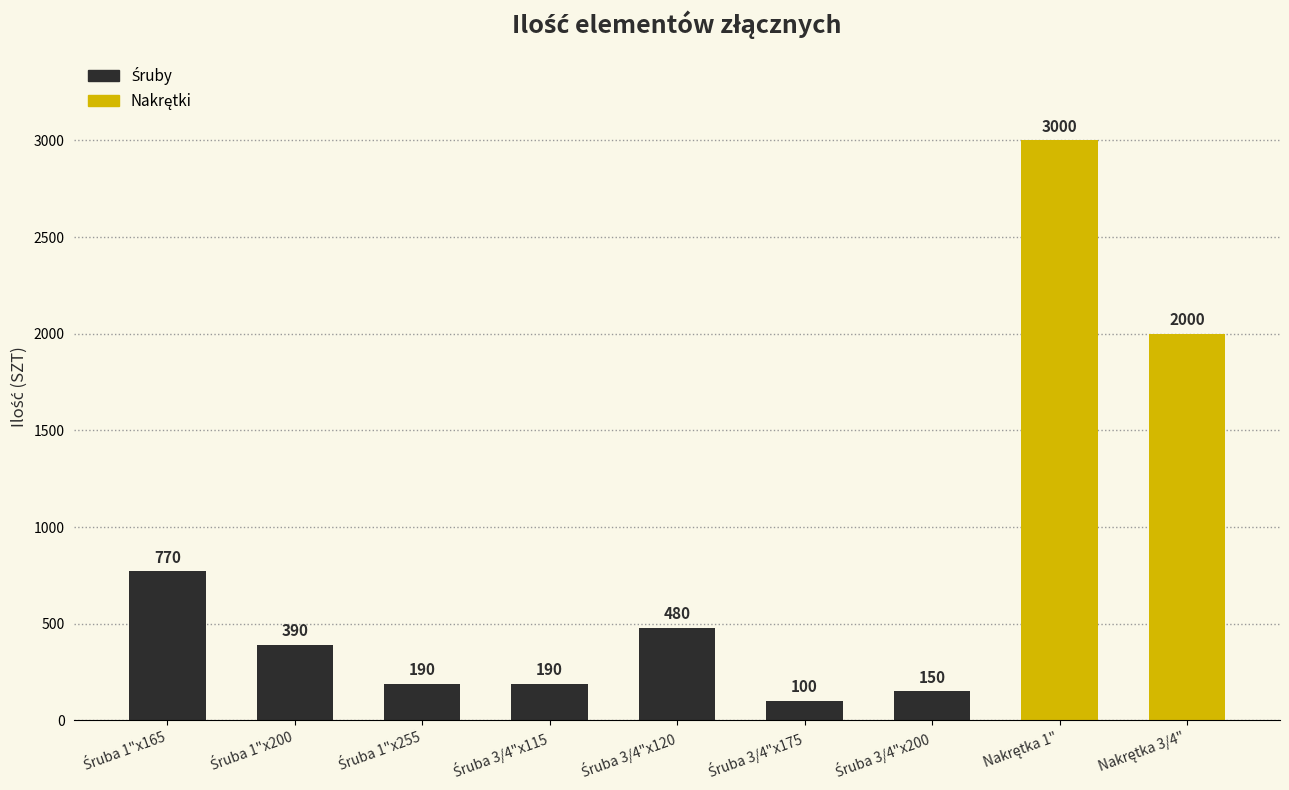

What is the smallest value displayed?

100